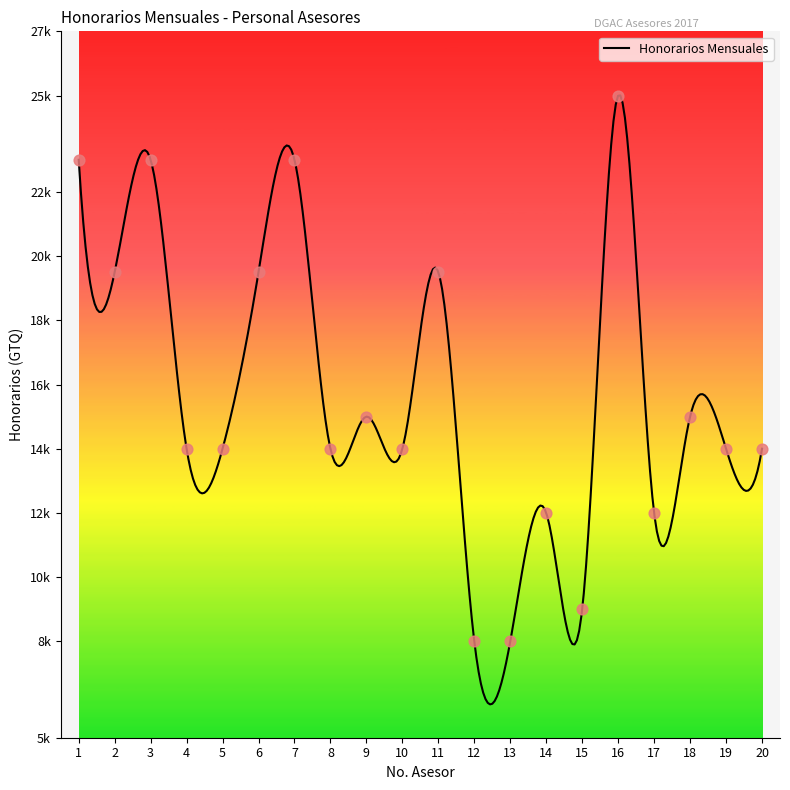

Between 14 and 7, which is larger?

7